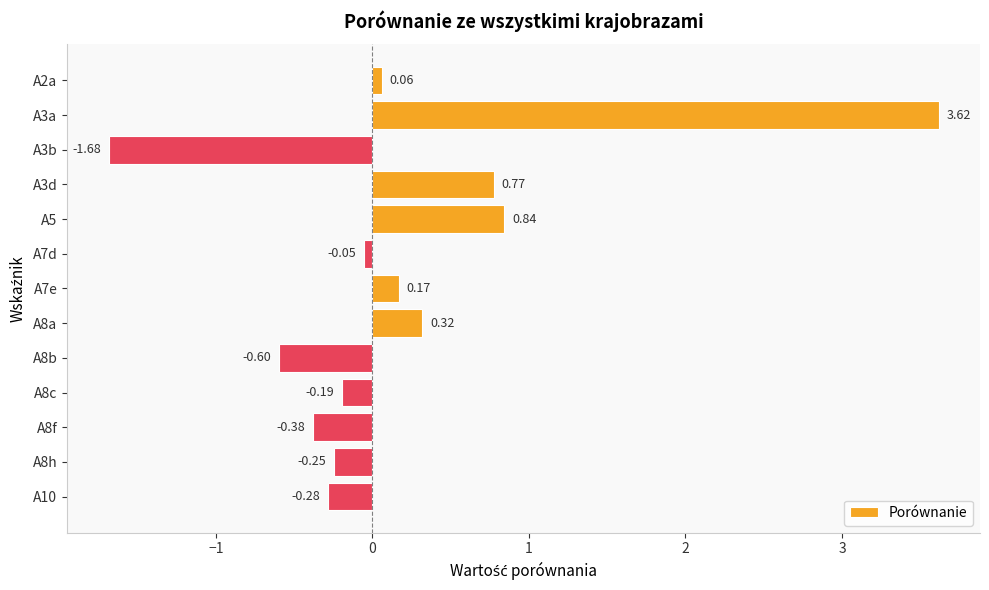

Which has a higher value, A2a or A8c?

A2a